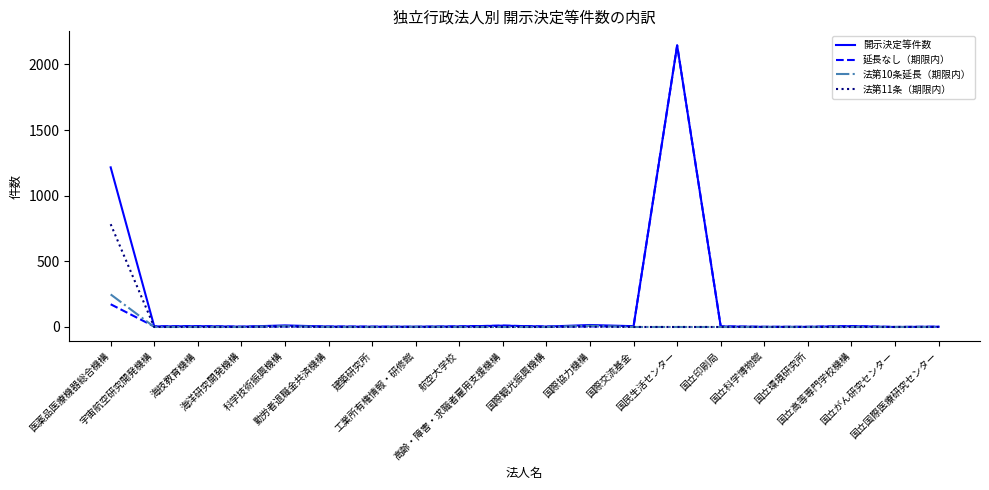

What is the maximum value shown in the chart?

2145